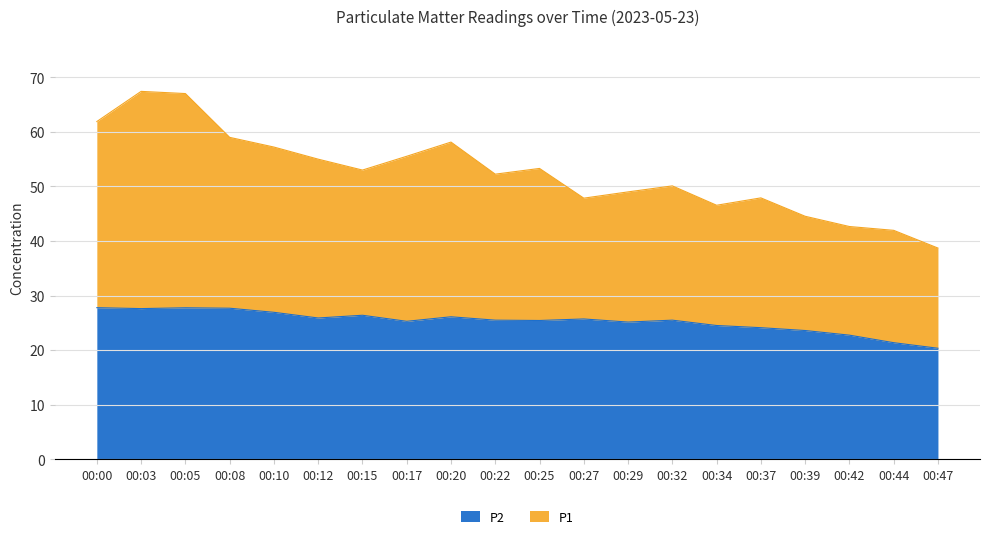

What is the highest value of the P2 series?

27.8